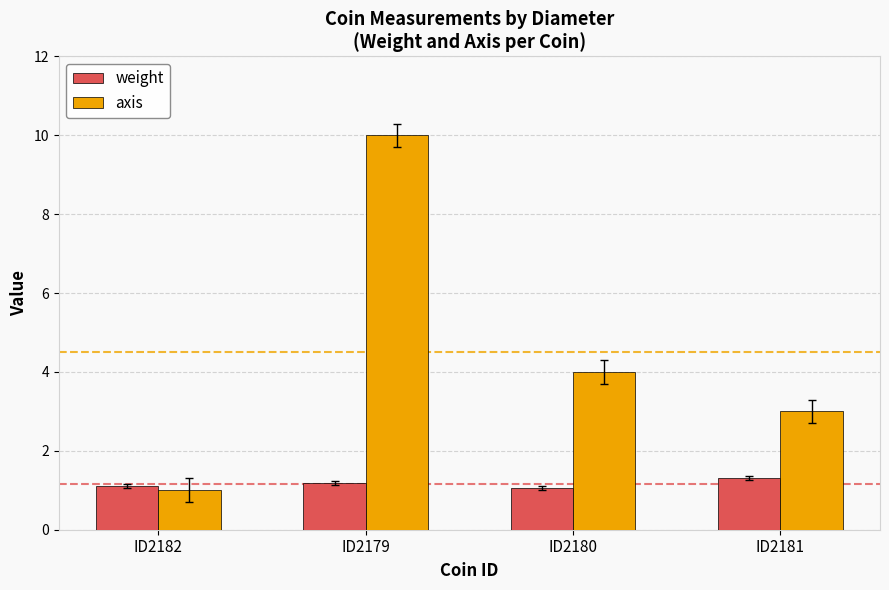

What is the minimum value shown in the chart?

1.0